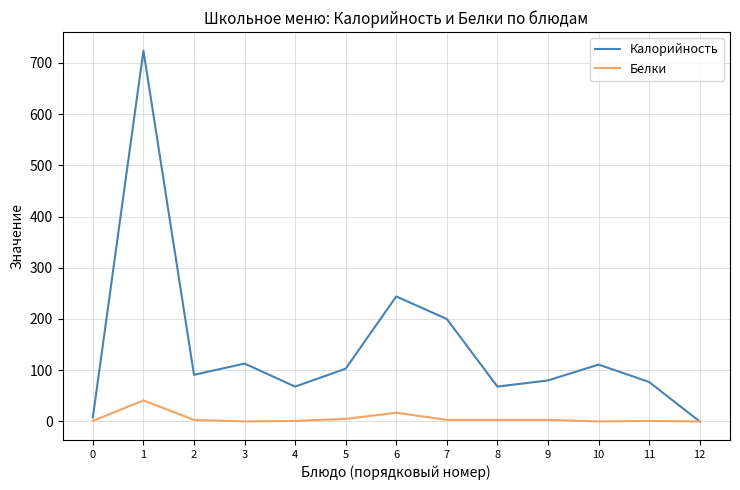

At which category does Калорийность reach its first local peak?

1